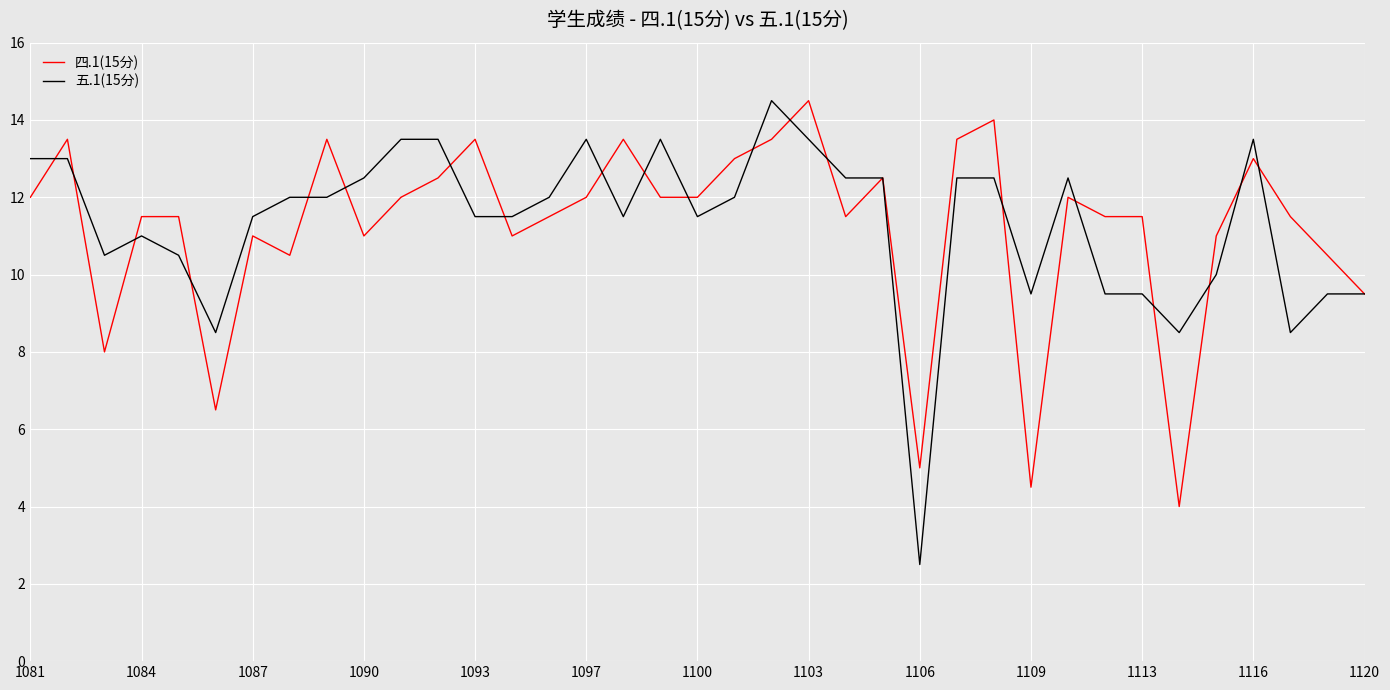

Which series has the widest spread of values?

五.1(15分)